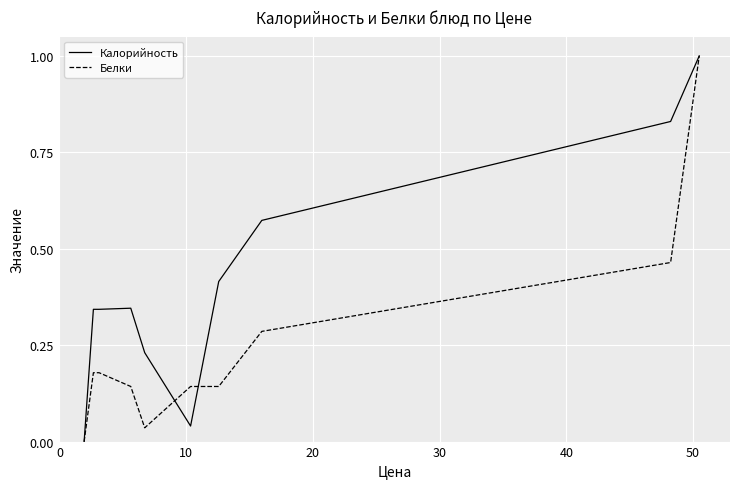

Which series has the largest total across all categories?

Калорийность